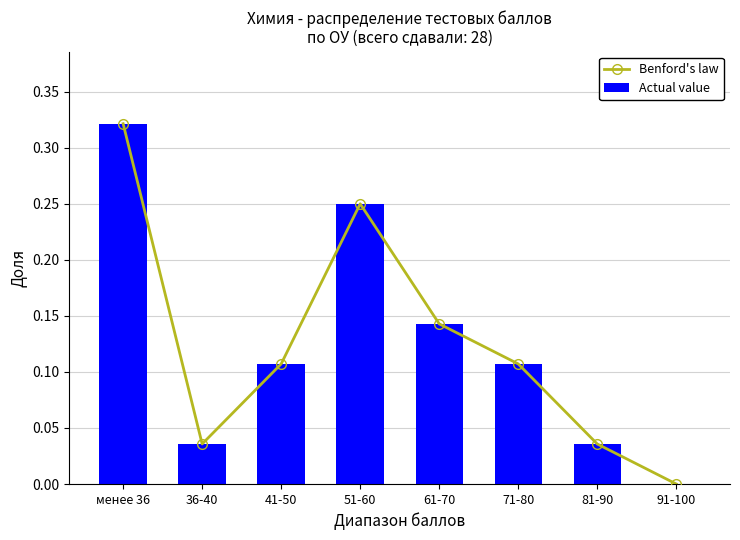

At which label does Actual value reach its peak?

менее 36